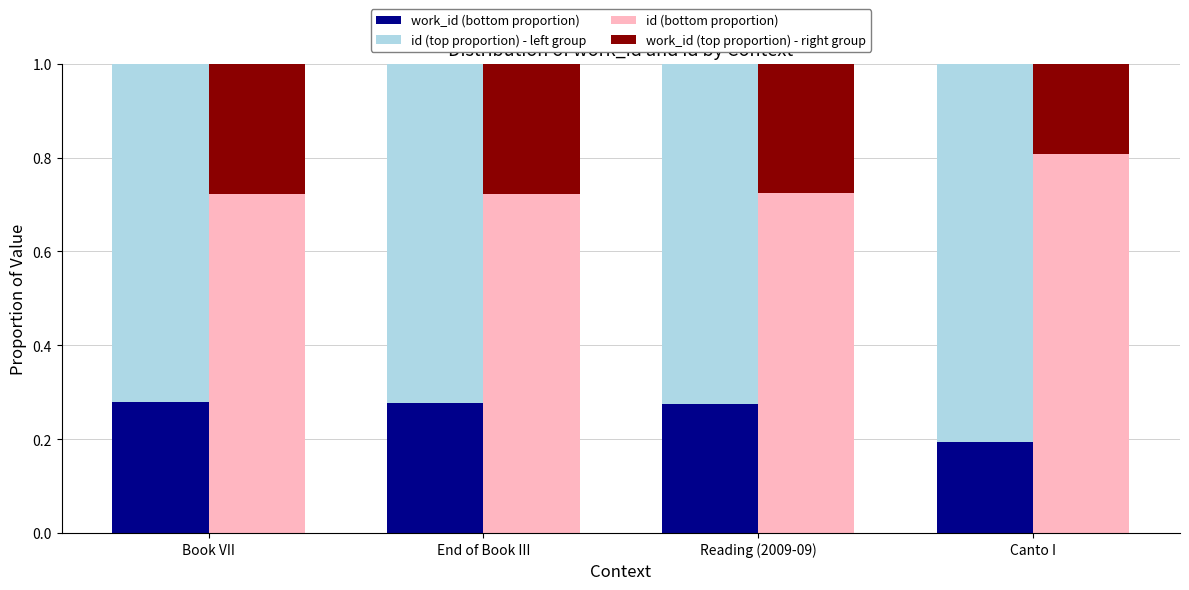

Reading left to right, transcribe all the data shown in this chart.

work_id (bottom proportion): Book VII=0.3	End of Book III=0.3	Reading (2009-09)=0.3	Canto I=0.2
id (top proportion) - left group: Book VII=0.7	End of Book III=0.7	Reading (2009-09)=0.7	Canto I=0.8
id (bottom proportion): Book VII=0.7	End of Book III=0.7	Reading (2009-09)=0.7	Canto I=0.8
work_id (top proportion) - right group: Book VII=0.3	End of Book III=0.3	Reading (2009-09)=0.3	Canto I=0.2